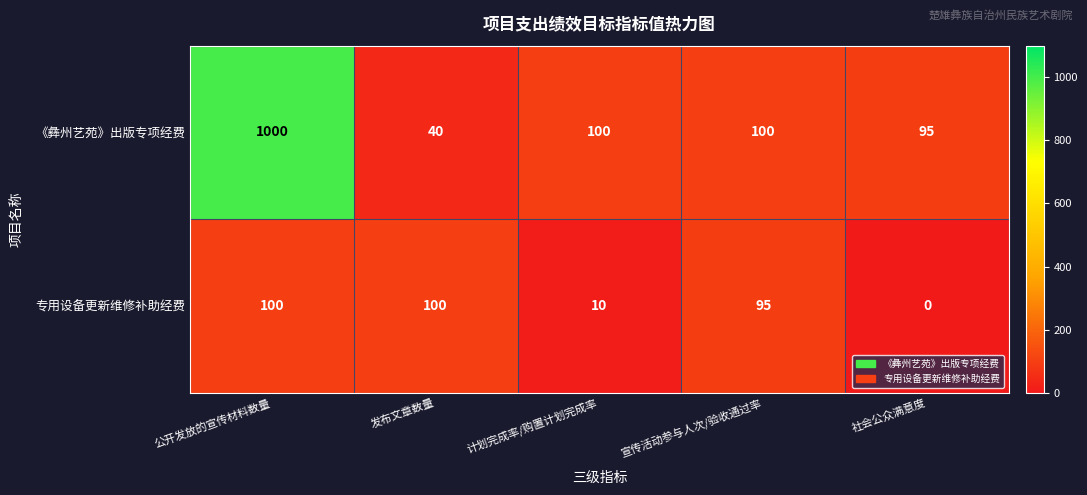

Read the 专用设备更新维修补助经费 value at 发布文章数量.

100